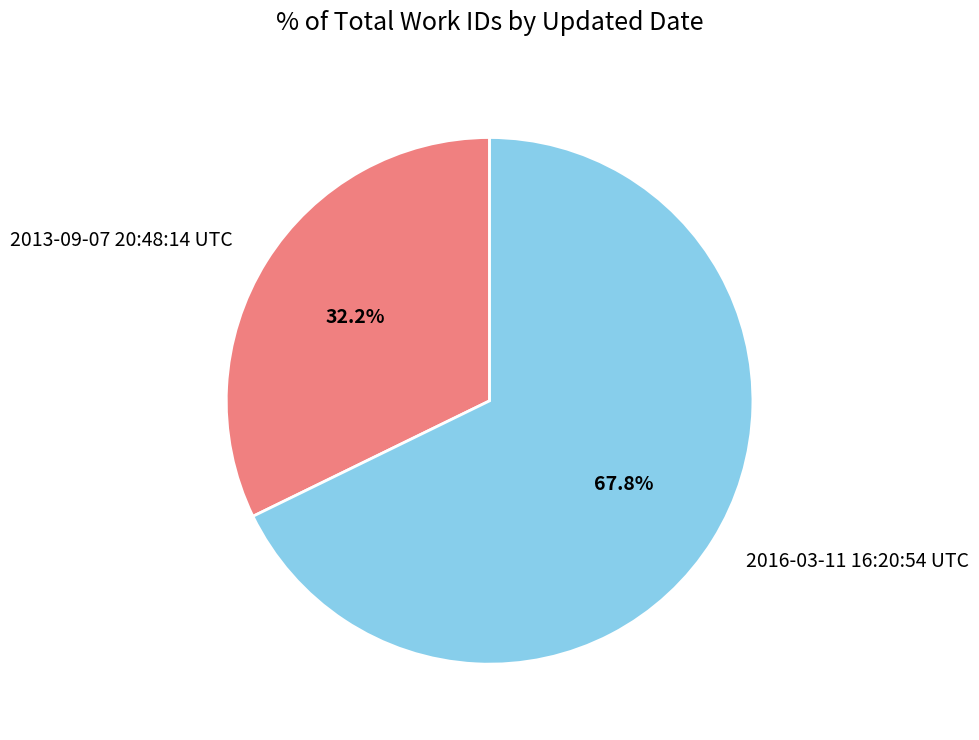

Approximately how many times larger is the value at 2016-03-11 16:20:54 UTC compared to 2013-09-07 20:48:14 UTC?

2.1